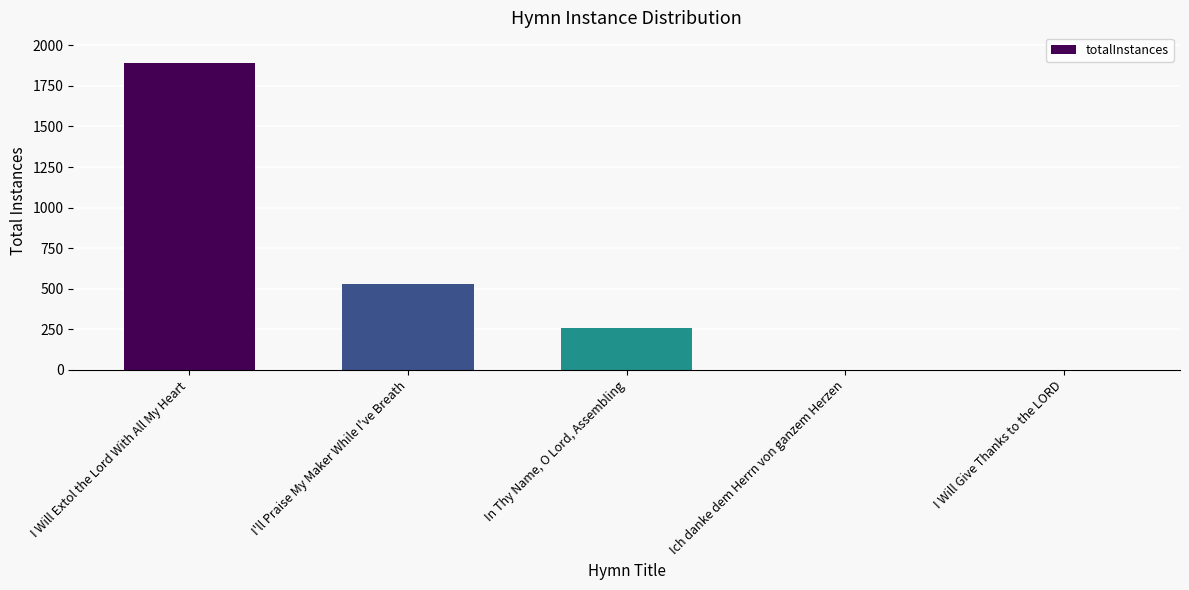

At which label does the data first exceed 256?

I Will Extol the Lord With All My Heart